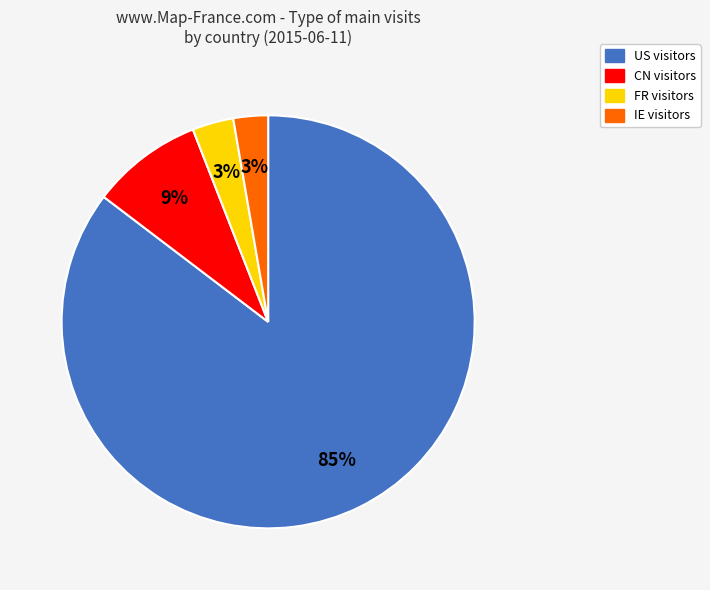

Which has a higher value, IE visitors or CN visitors?

CN visitors